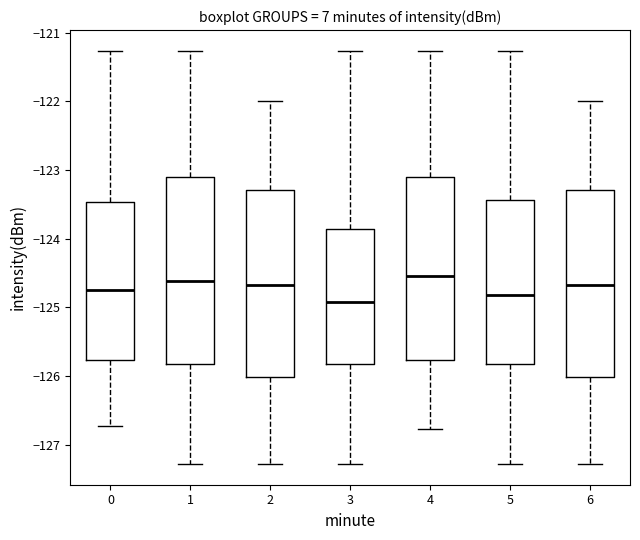

Reading left to right, read every box against the y-axis: the position of its median line, the range the box covers, and the ends of its whiskers. The values are not printed on the chart, so give them approximately, as read against the axis.

0: median -124.8, box -125.8 to -123.5, whiskers -126.7 to -121.3
1: median -124.6, box -125.8 to -123.1, whiskers -127.3 to -121.3
2: median -124.7, box -126.0 to -123.3, whiskers -127.3 to -122.0
3: median -124.9, box -125.8 to -123.9, whiskers -127.3 to -121.3
4: median -124.5, box -125.8 to -123.1, whiskers -126.8 to -121.3
5: median -124.8, box -125.8 to -123.4, whiskers -127.3 to -121.3
6: median -124.7, box -126.0 to -123.3, whiskers -127.3 to -122.0